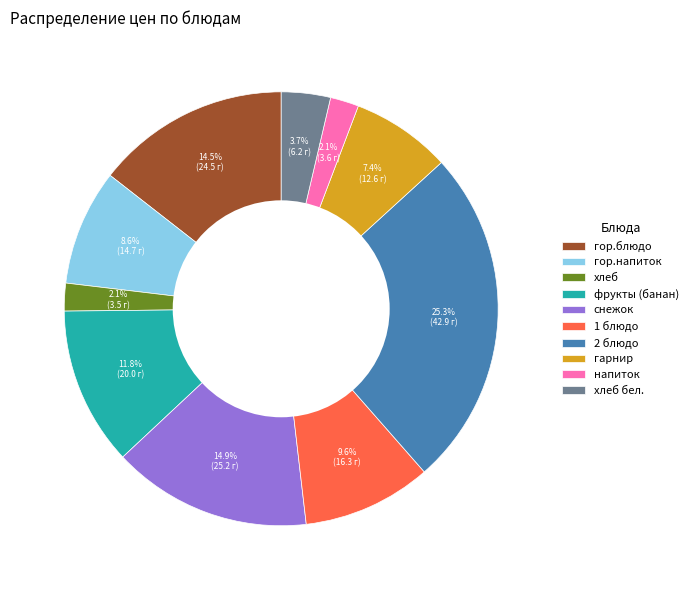

The 2 блюдо slice represents 25% of the pie. True or false?

True